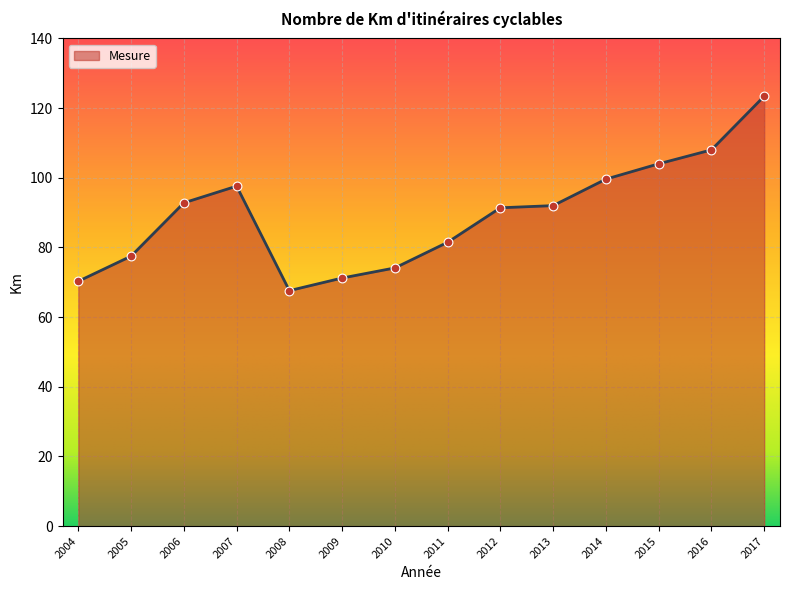

What is the change in value from 2010 to 2017?

+49.3